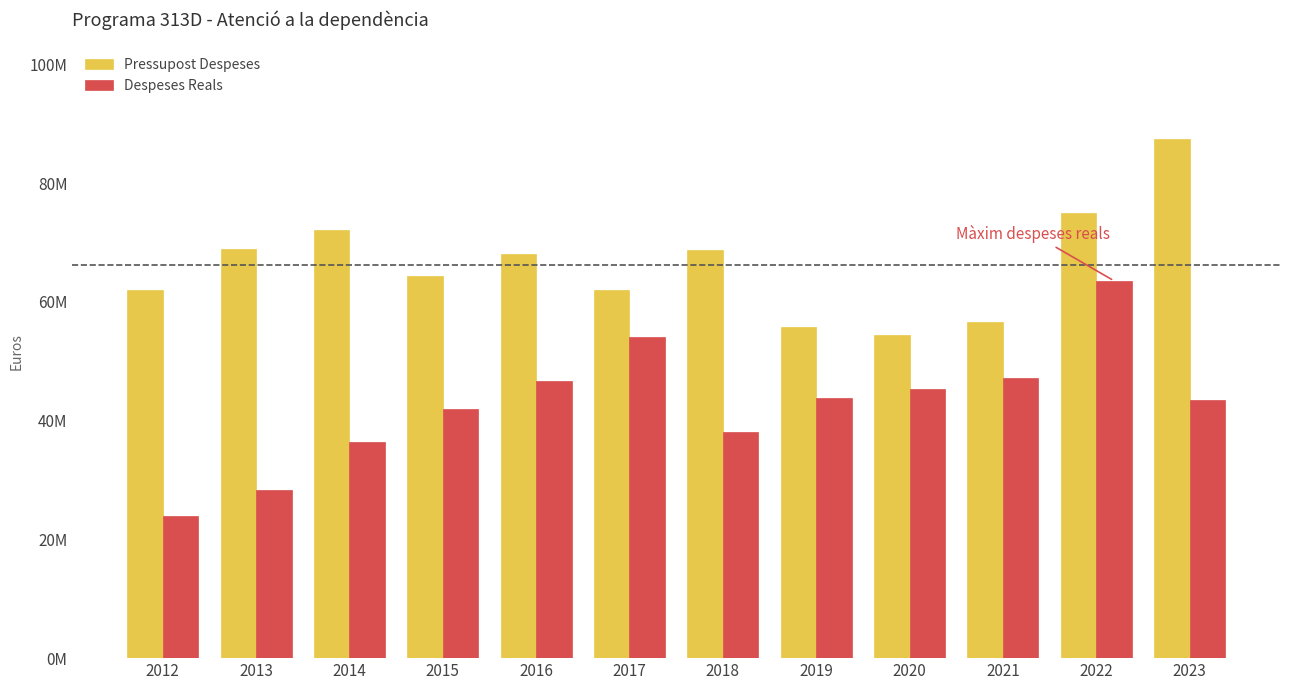

Between 2019 and 2022, which series saw the biggest shift?

Despeses Reals